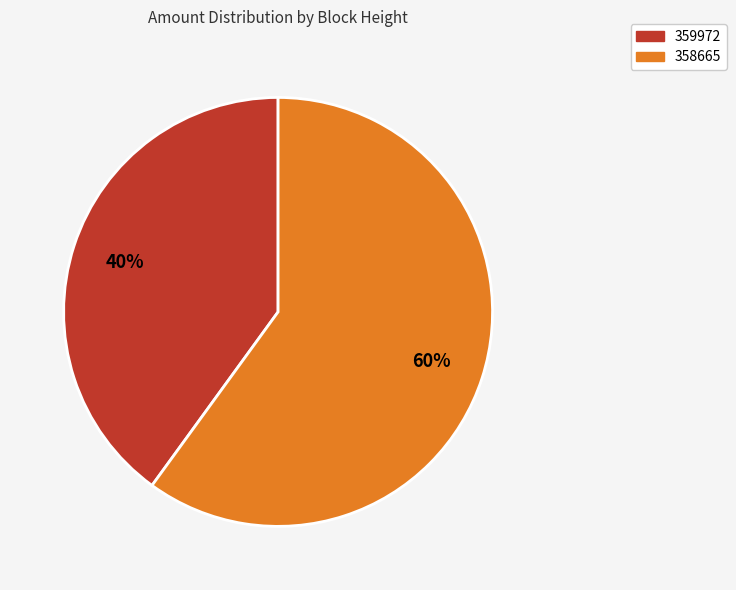

To the nearest percent, what is the combined percentage of 358665 and 359972?

100%